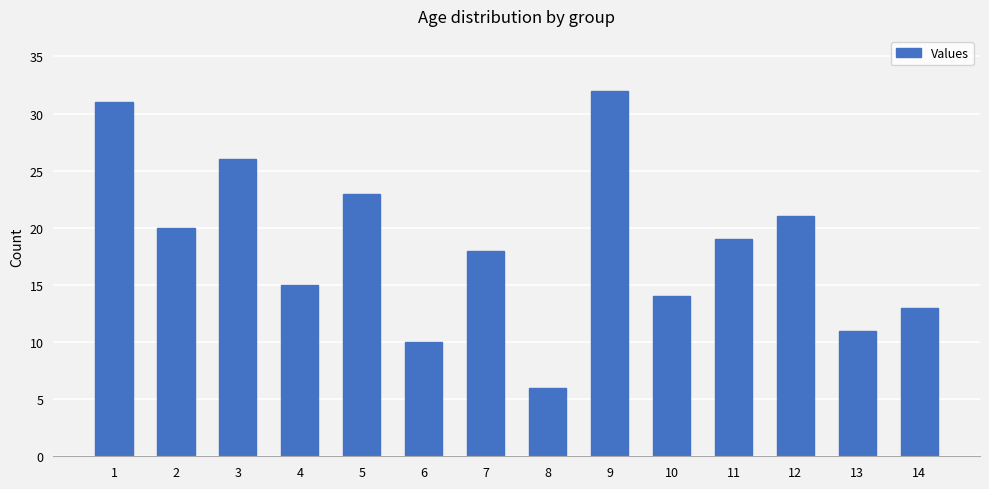

The value at 10 is 20. True or false?

False